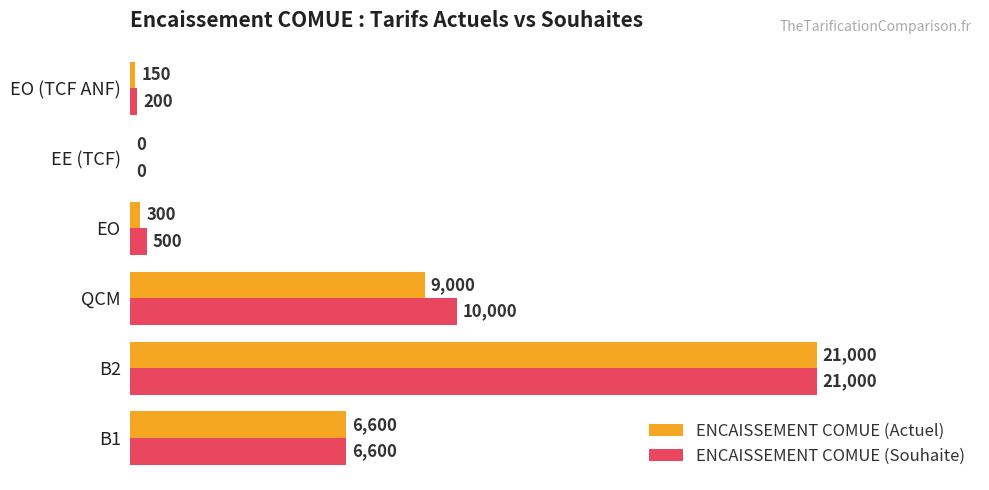

Read the ENCAISSEMENT COMUE (Actuel) value at B1.

6600